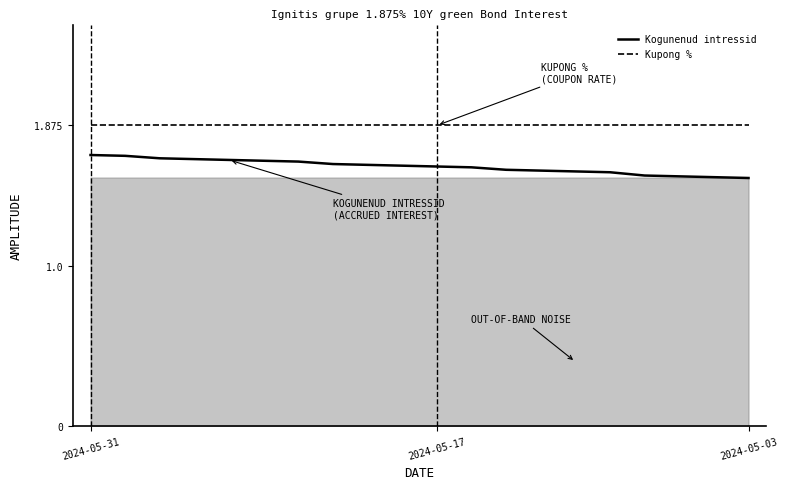

How many lines are shown in the chart?

2